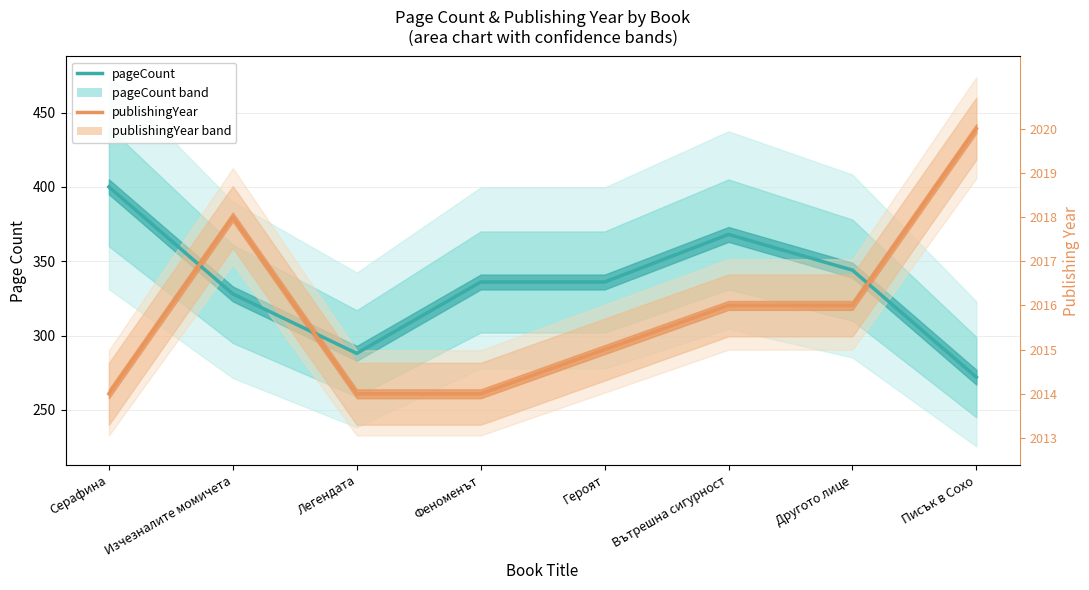

At how many categories does at least one series exceed 417?

1